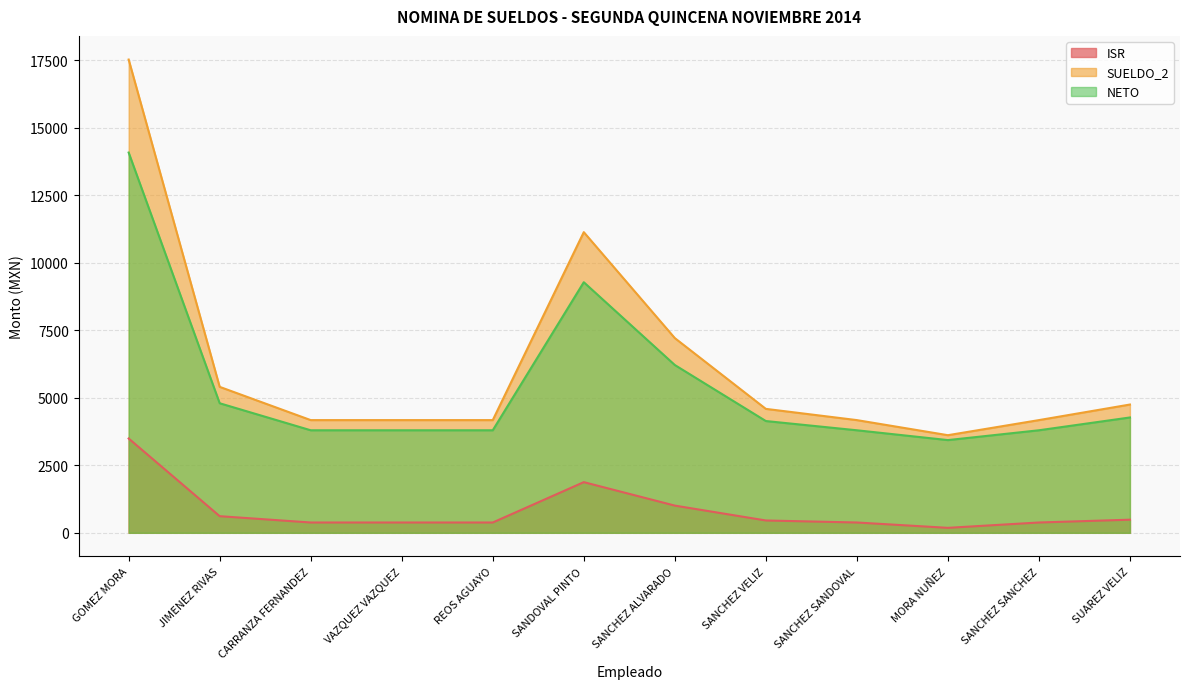

Reading left to right, list all the values displayed in this chart.

ISR: 3494.0	616.0	382.0	382.0	382.0	1877.0	1008.0	457.0	382.0	184.0	382.0	486.0
SUELDO_2: 17533.5	5407.3	4175.5	4175.5	4175.5	11139.1	7214.0	4591.7	4175.5	3616.4	4175.5	4752.5
NETO: 14087.8	4799.8	3798.8	3798.8	3798.8	9284.0	6216.9	4141.0	3798.8	3434.9	3798.8	4273.2